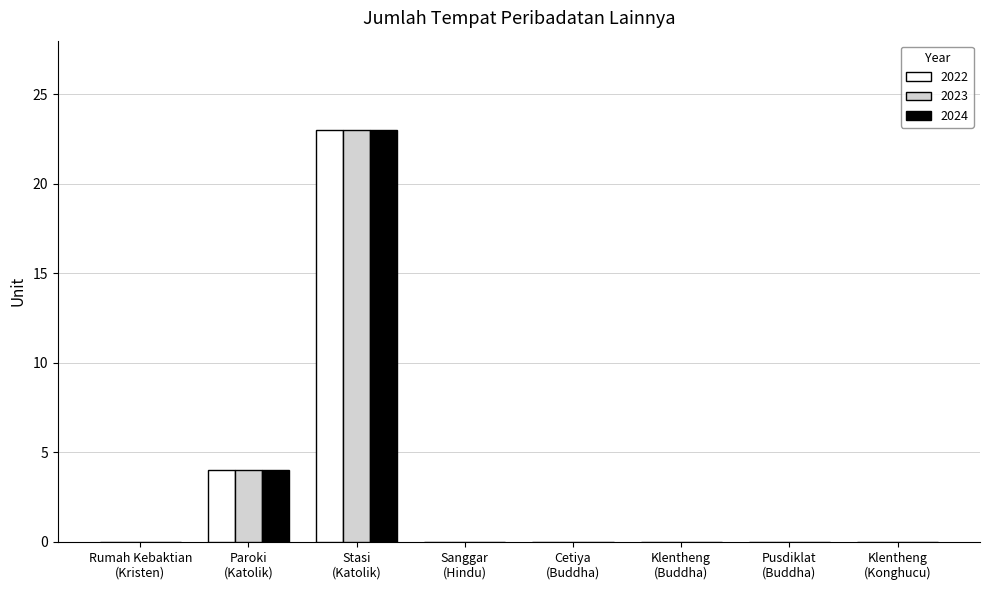

What is the maximum value shown in the chart?

23